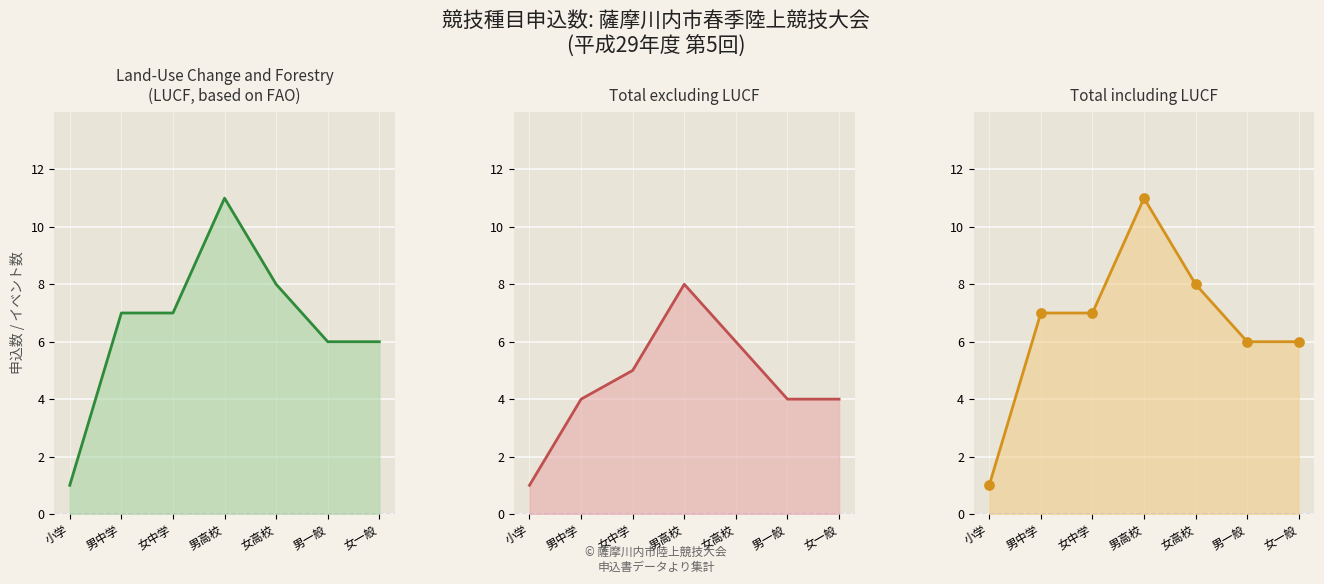

Which series has the largest total across all categories?

LUCF line